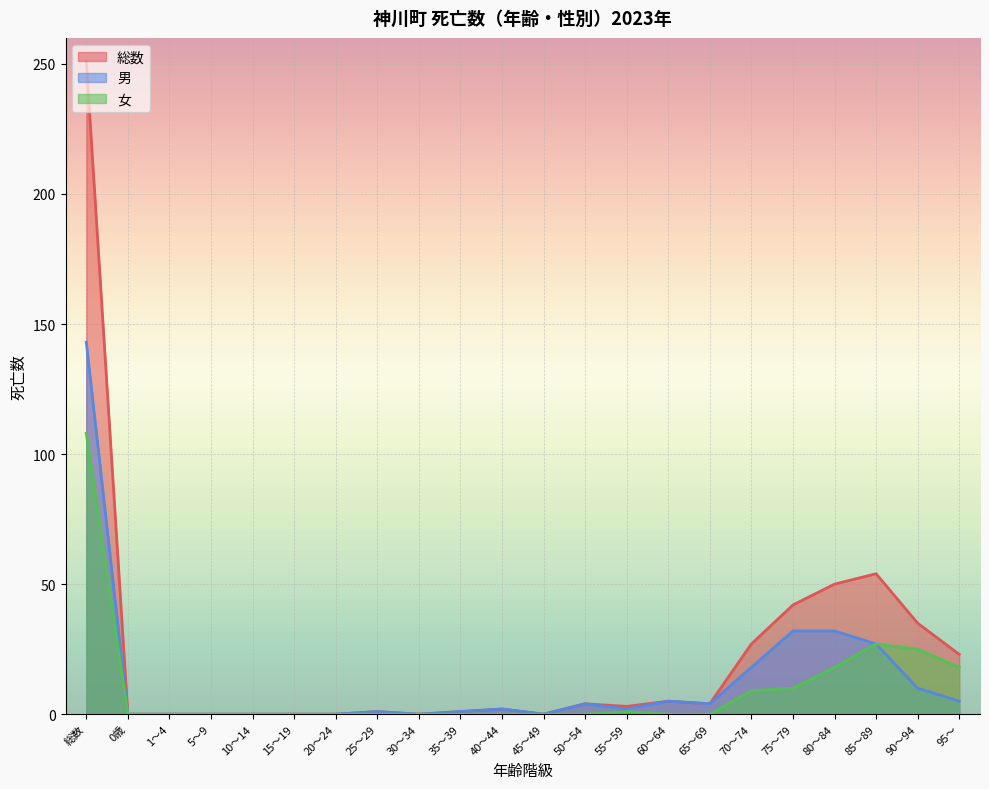

Which series has the largest total across all categories?

総数